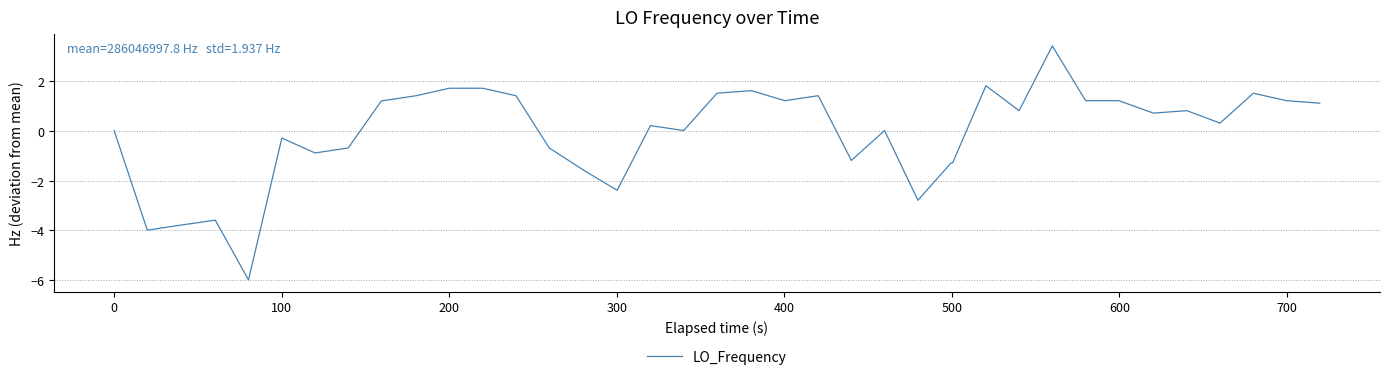

What is the difference between the maximum and minimum values?

9.4